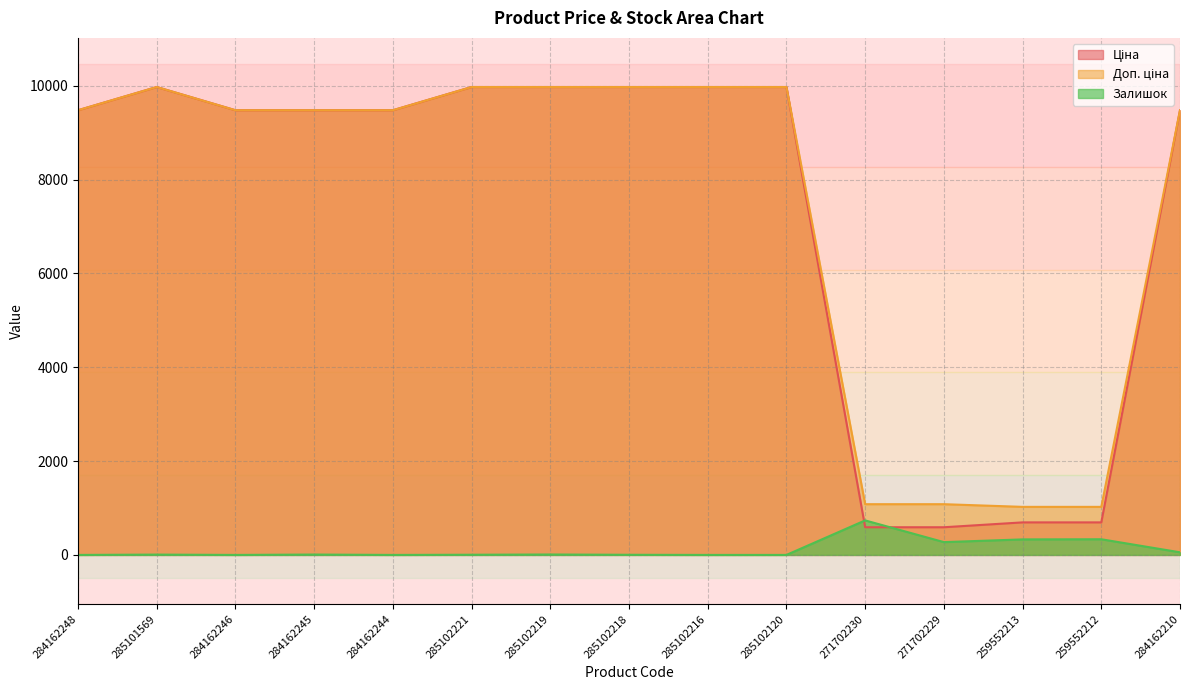

Which category has the lowest value across all series?

284162248